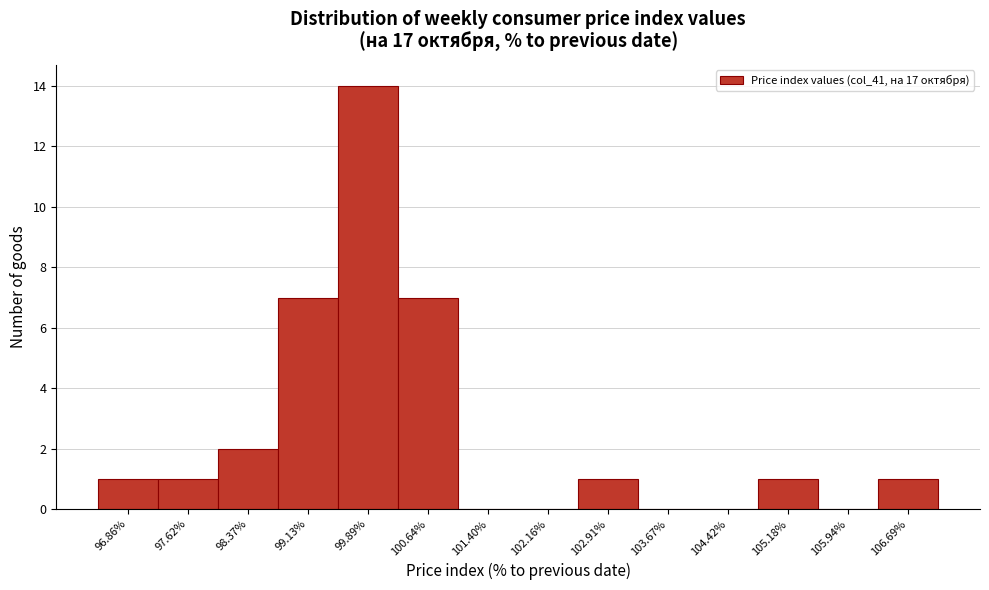

Reading left to right, extract all data points from this chart.

96.86%=1	97.62%=1	98.37%=2	99.13%=7	99.89%=14	100.64%=7	101.40%=0	102.16%=0	102.91%=1	103.67%=0	104.42%=0	105.18%=1	105.94%=0	106.69%=1